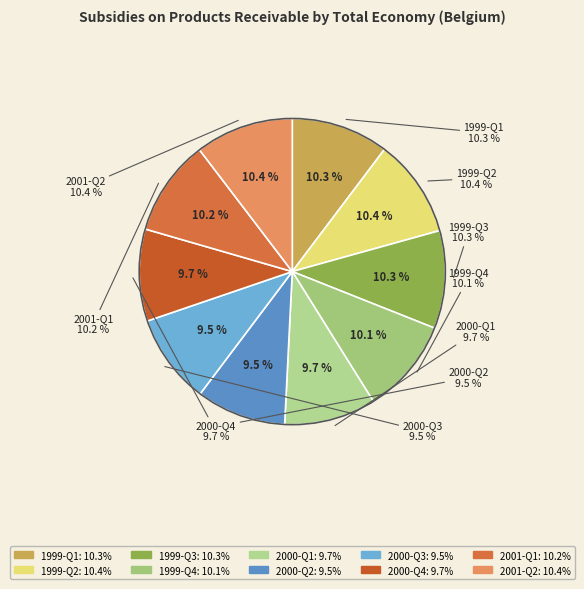

The 2001-Q1 slice represents 23% of the pie. True or false?

False